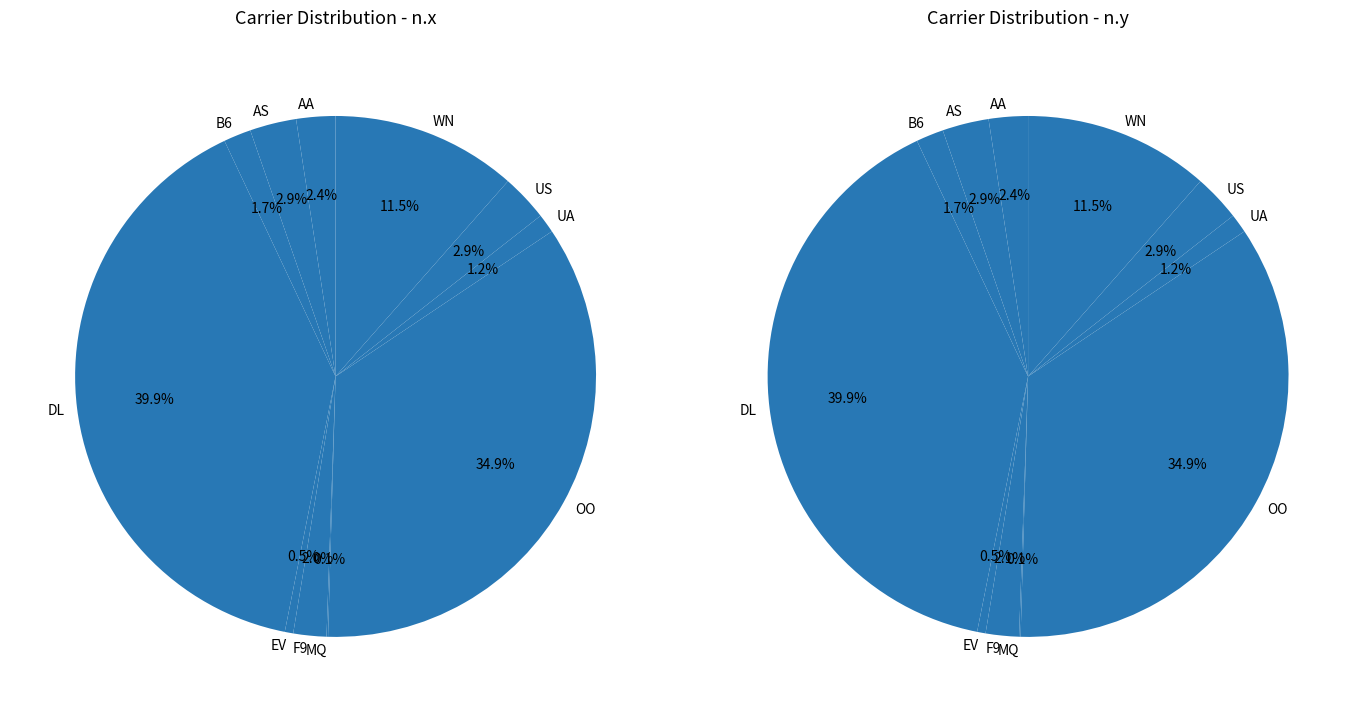

Rank the series by their maximum value, from lowest to highest.

n.y, n.x